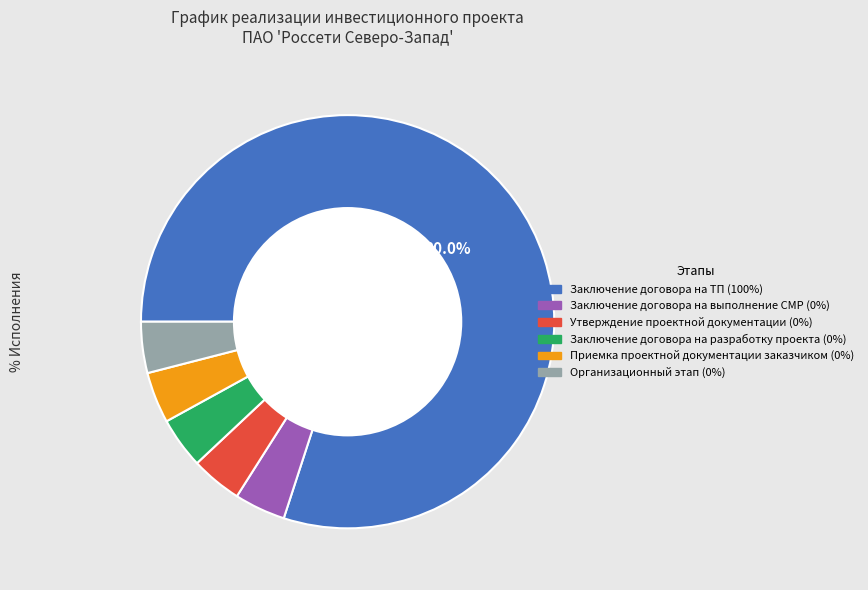

Is the sum of Заключение договора на разработку проекта and Организационный этап greater than half?

No